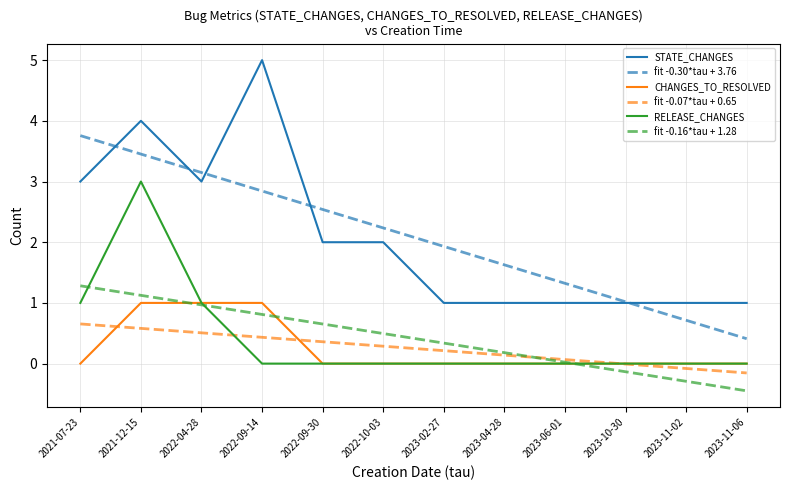

What is the minimum value shown in the chart?

-0.4